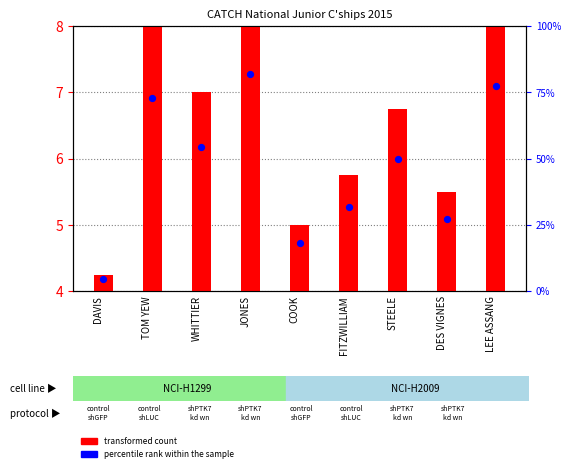

What are all the series names shown in the legend?

transformed count, percentile rank within the sample